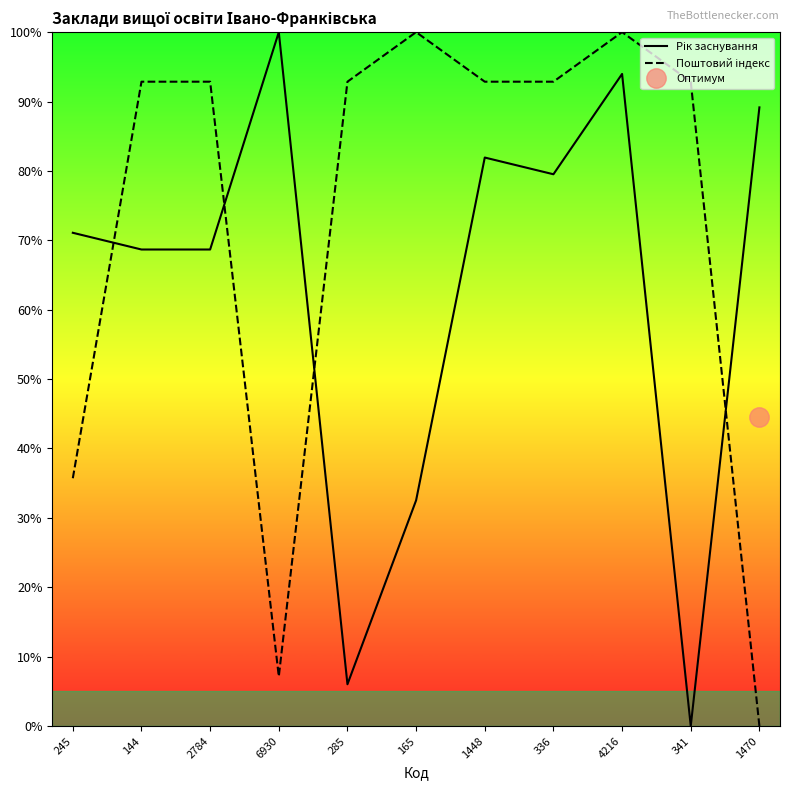

Where is the first local maximum for Поштовий індекс?

165